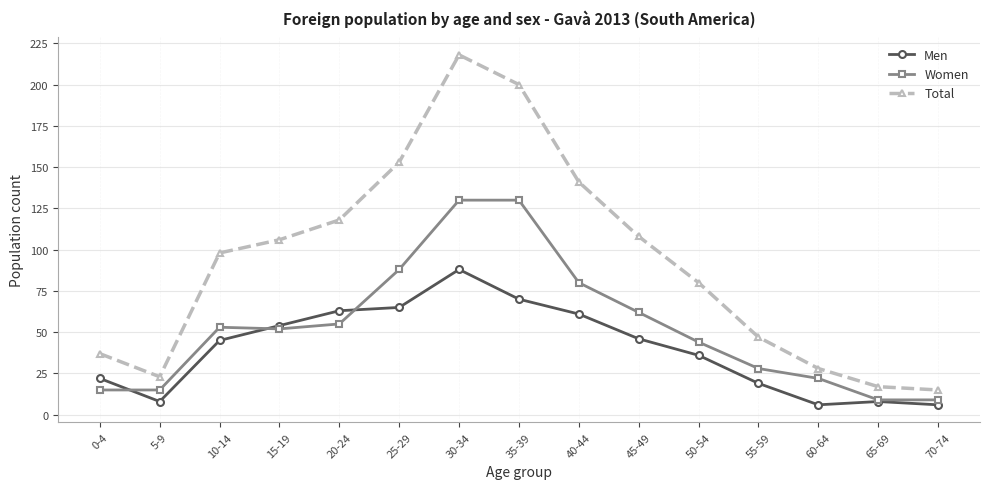

What is the difference between the maximum and minimum values in the Women series?

121